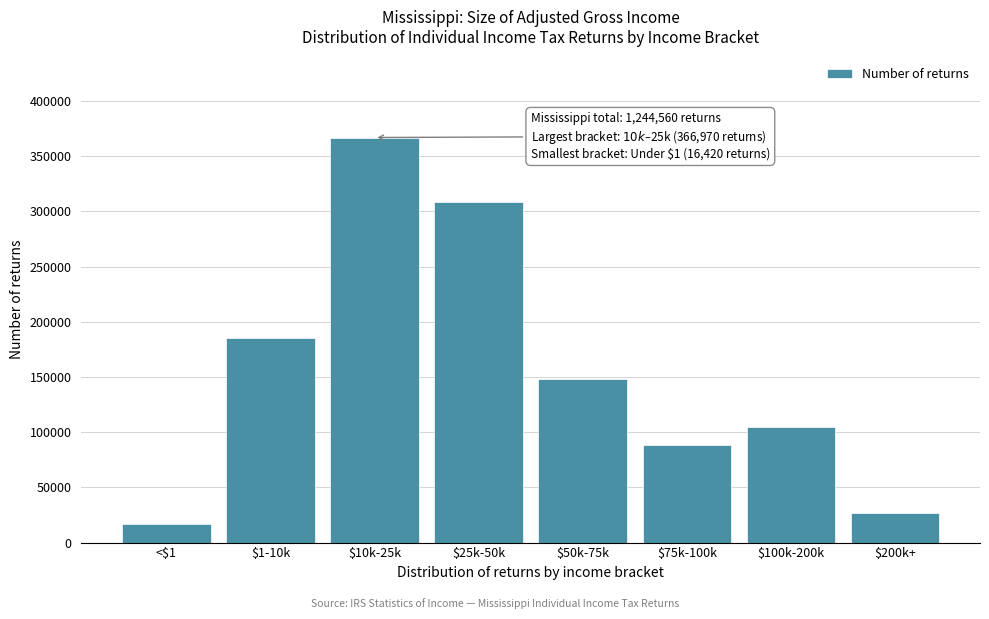

Reading left to right, list all the values displayed in this chart.

16420	184980	366970	308430	147770	88570	104540	26880